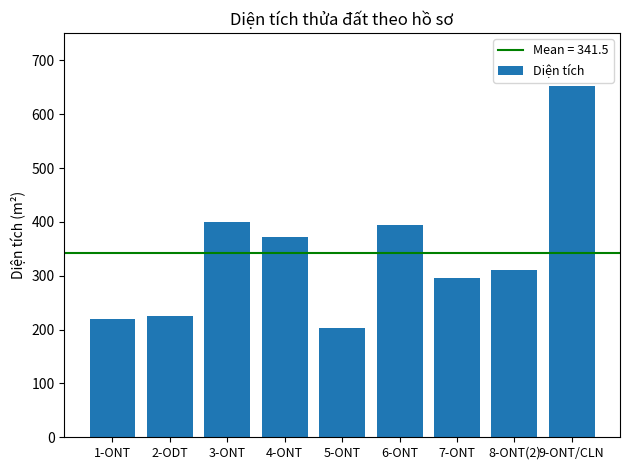

True or false: the data shows 202.5 at 5-ONT.

True